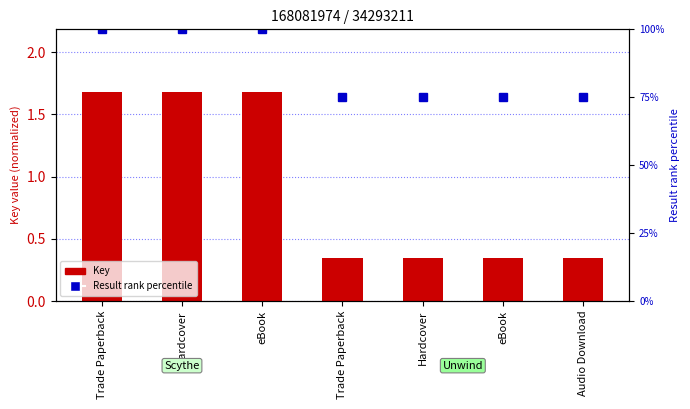

Reading left to right, list all the values displayed in this chart.

Key (normalized): 1.7	1.7	1.7	0.3	0.3	0.3	0.3
Result rank (percentile): 100.0	100.0	100.0	75.0	75.0	75.0	75.0